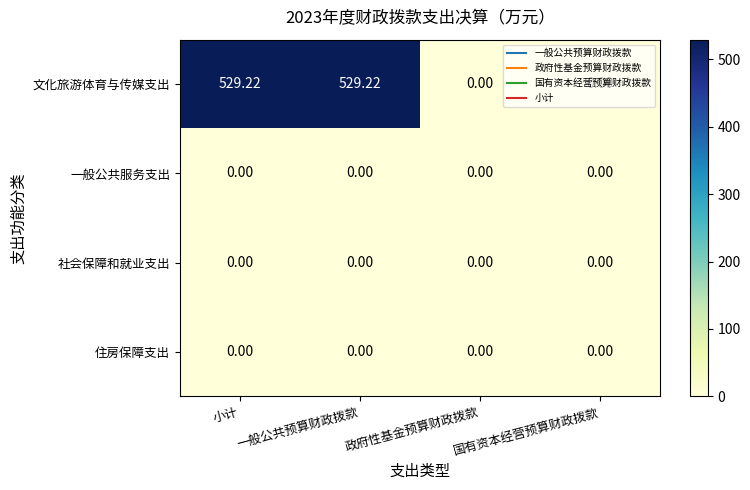

What is the difference between the highest and lowest values at 小计?

529.2